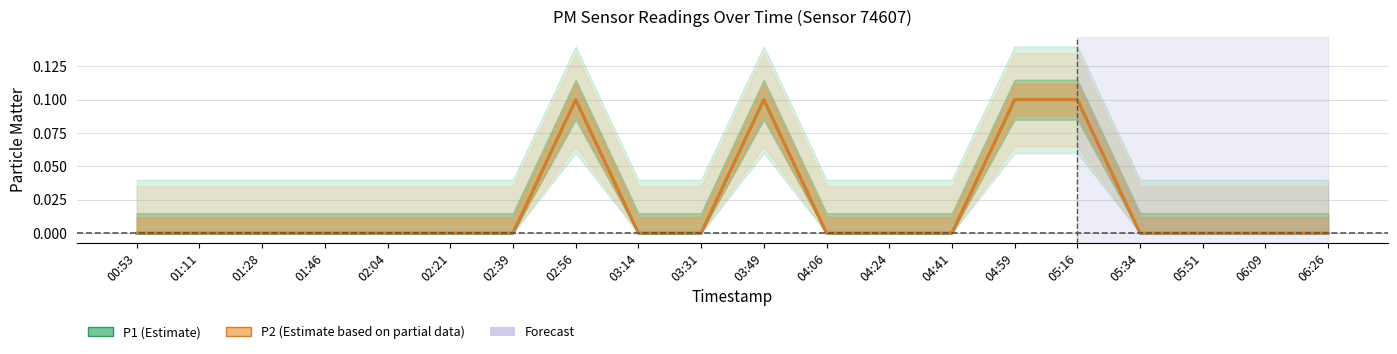

Reading right to left, transcribe all the data shown in this chart.

P1: 06:26=0.0	06:09=0.0	05:51=0.0	05:34=0.0	05:16=0.1	04:59=0.1	04:41=0.0	04:24=0.0	04:06=0.0	03:49=0.1	03:31=0.0	03:14=0.0	02:56=0.1	02:39=0.0	02:21=0.0	02:04=0.0	01:46=0.0	01:28=0.0	01:11=0.0	00:53=0.0
P2: 06:26=0.0	06:09=0.0	05:51=0.0	05:34=0.0	05:16=0.1	04:59=0.1	04:41=0.0	04:24=0.0	04:06=0.0	03:49=0.1	03:31=0.0	03:14=0.0	02:56=0.1	02:39=0.0	02:21=0.0	02:04=0.0	01:46=0.0	01:28=0.0	01:11=0.0	00:53=0.0